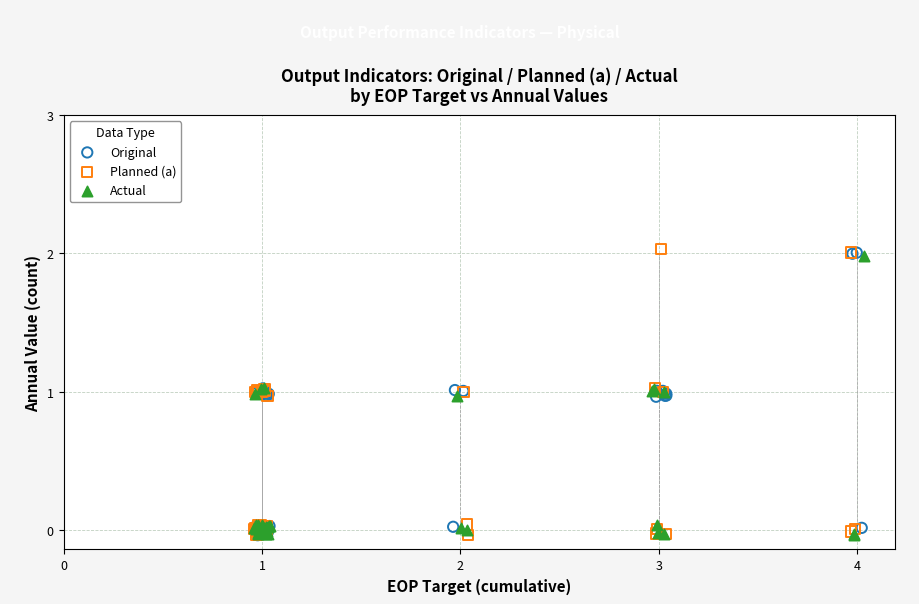

What are all the series names shown in the legend?

Original, Planned (a), Actual